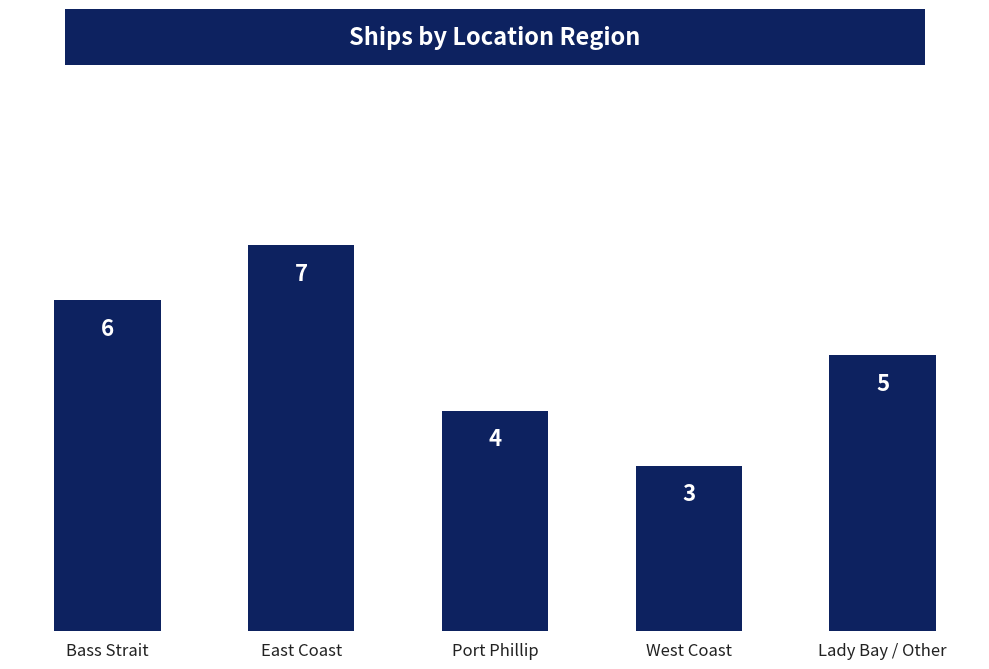

Does the chart contain stacked bars?

No